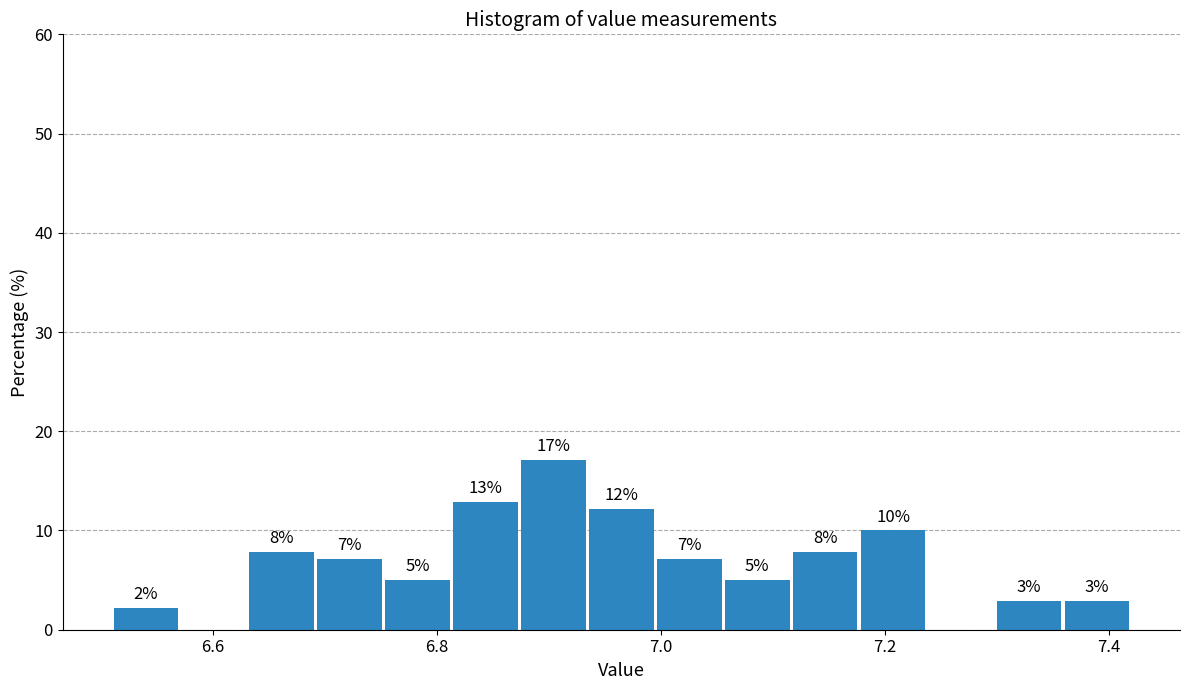

Read against the x-axis, roughly where is the centre of the tallest bar?

6.90